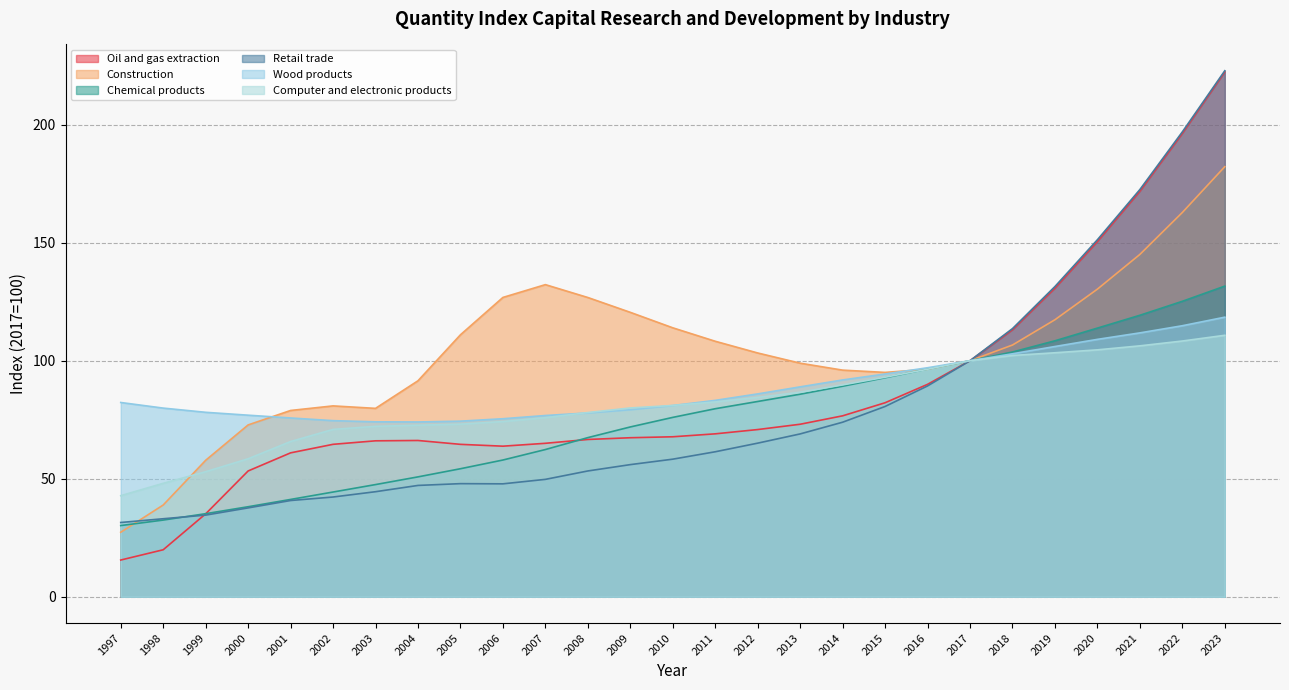

Between 2005 and 2012, which series saw the biggest shift?

Chemical products